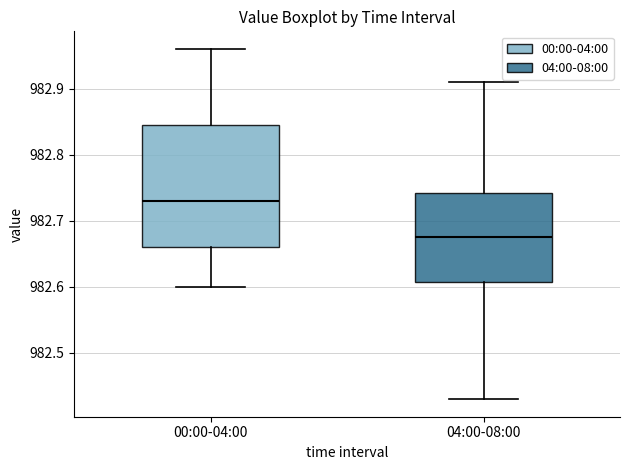

Which box has the highest median line?

00:00-04:00